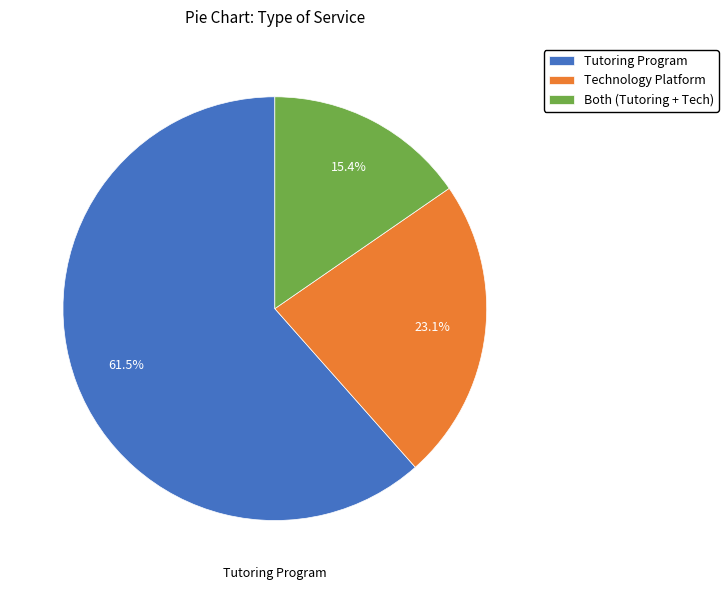

Count the number of slices in the pie.

3